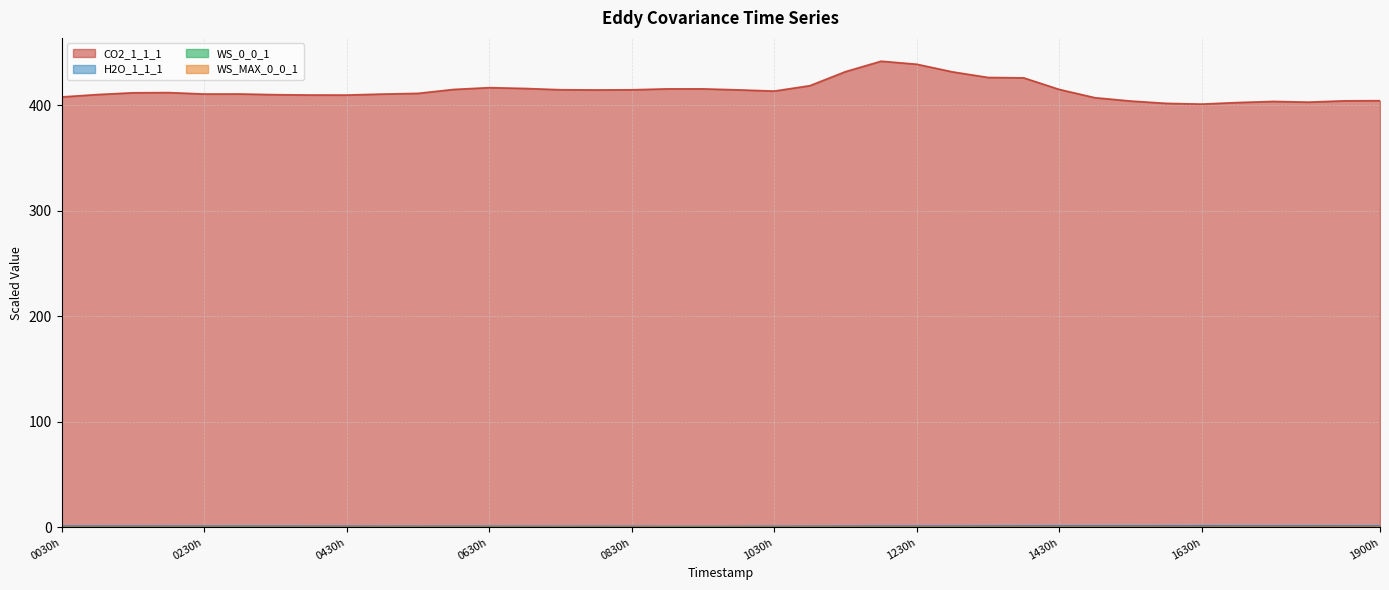

What is the sum of the WS_MAX_0_0_1 values at 20220913080000 and 20220913110000?

0.3